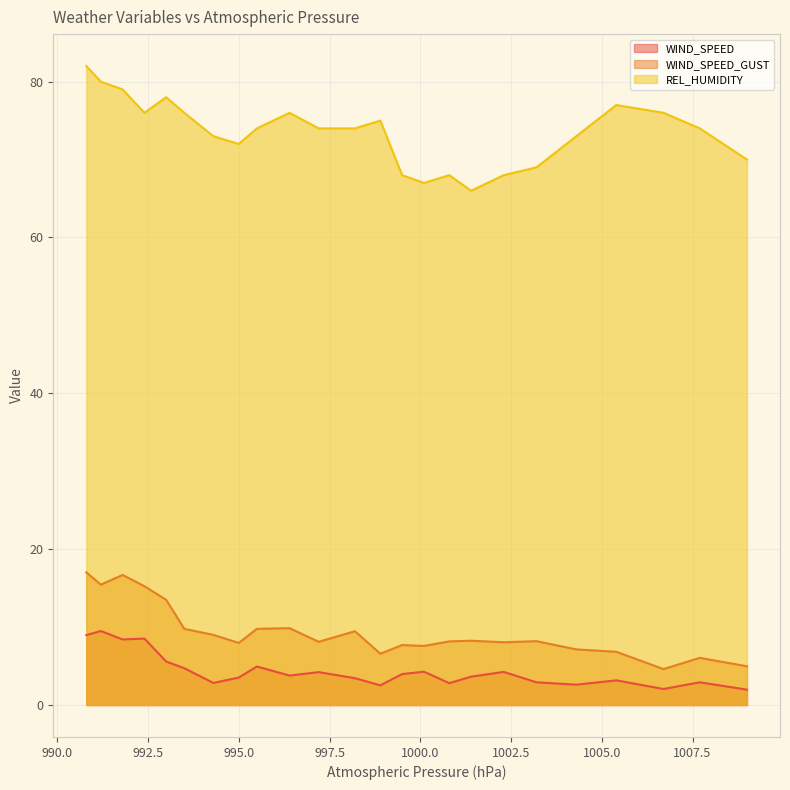

What is the total value across all series at 1000.8?

79.0